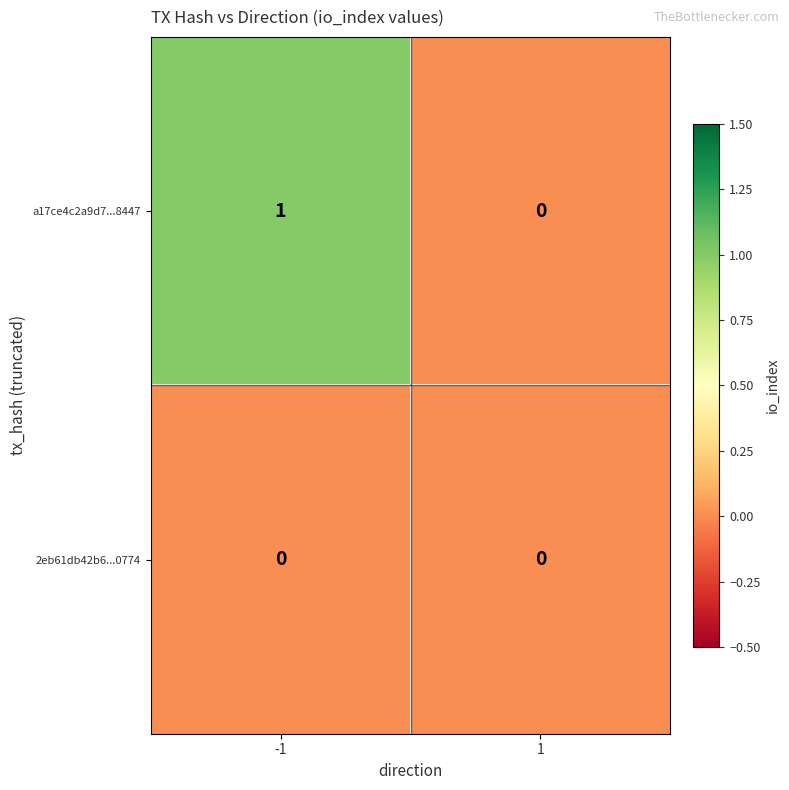

Is it true that a17ce4c2a9d7...8447 equals 1 at -1?

True